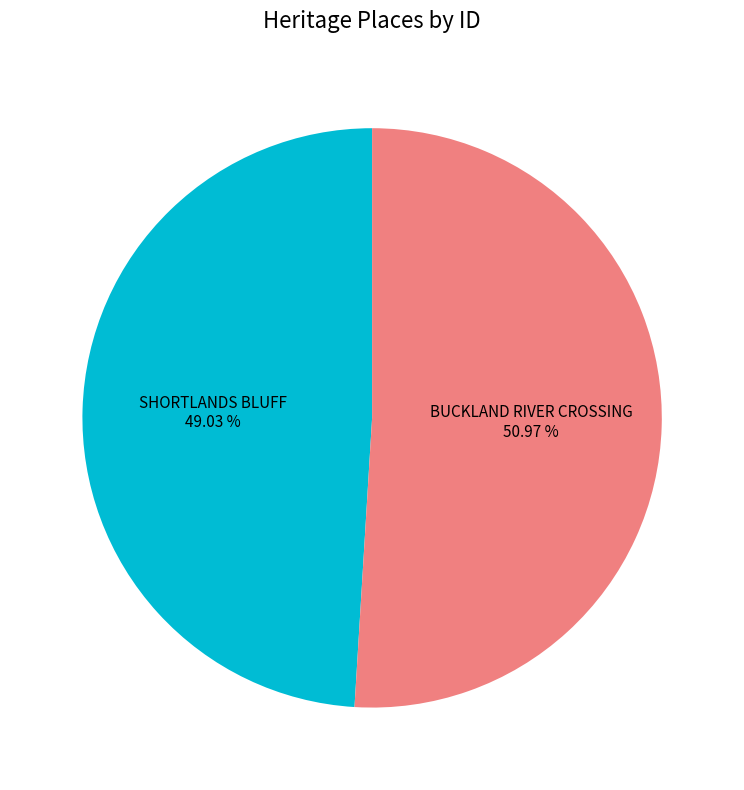

To the nearest percent, what is the difference between the largest and smallest slice percentages?

2%